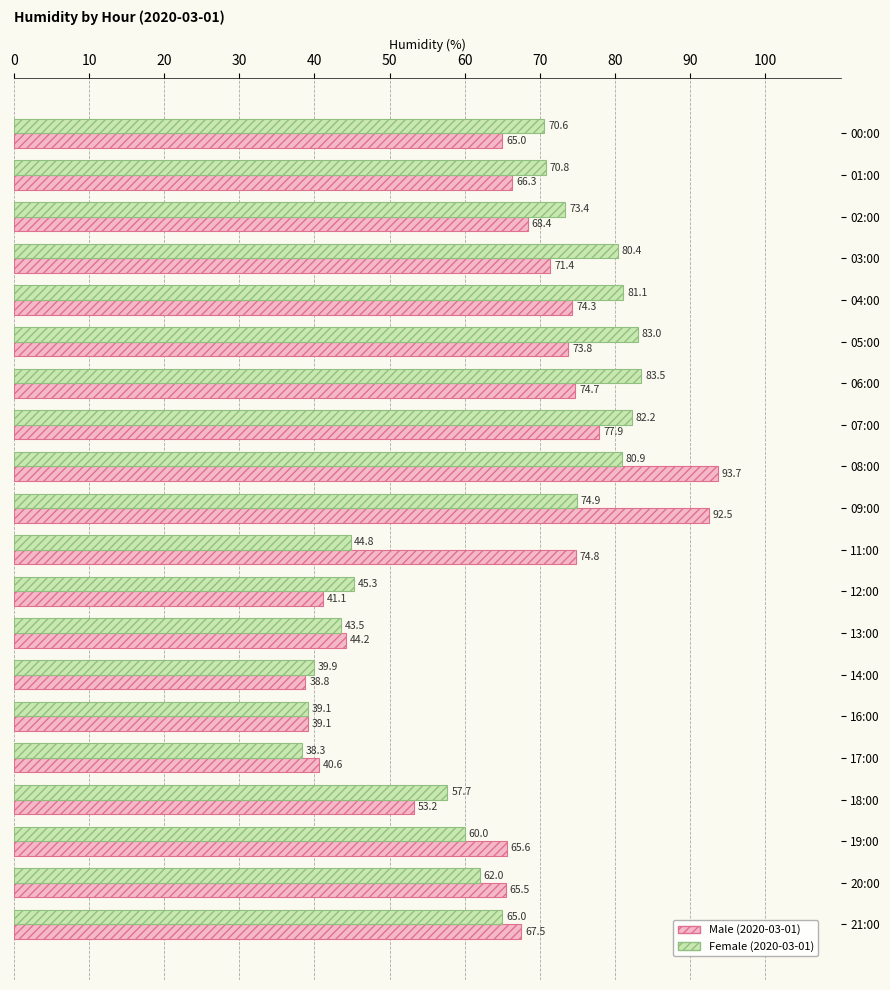

What is the difference between the maximum and minimum values in the Female (2020-03-01) series?

45.2